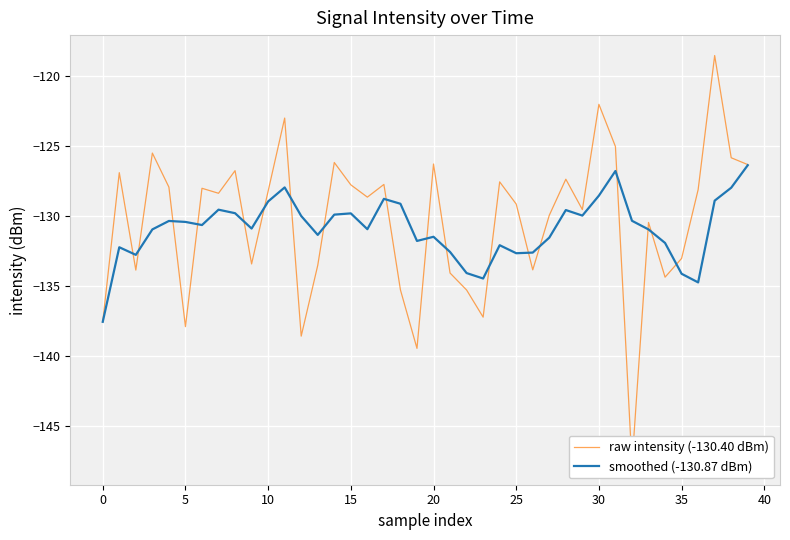

True or false: smoothed (-130.87 dBm) and raw intensity (-130.40 dBm) cross at least once.

True